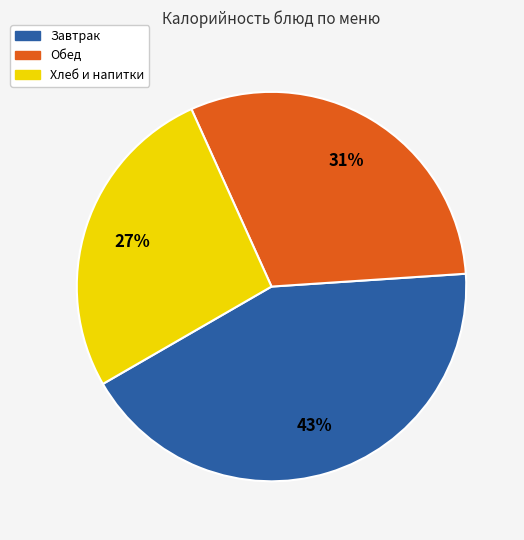

To the nearest percent, what is the average slice percentage?

33%